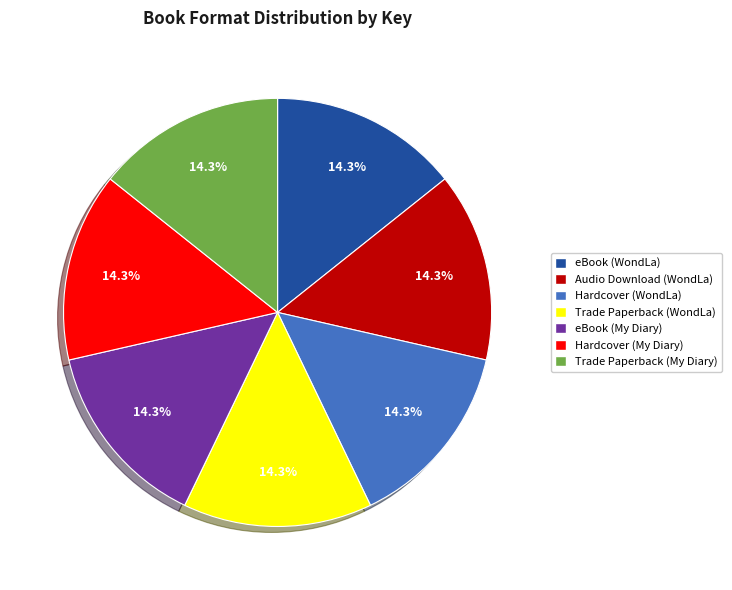

Is there any slice that represents more than half of the pie?

No